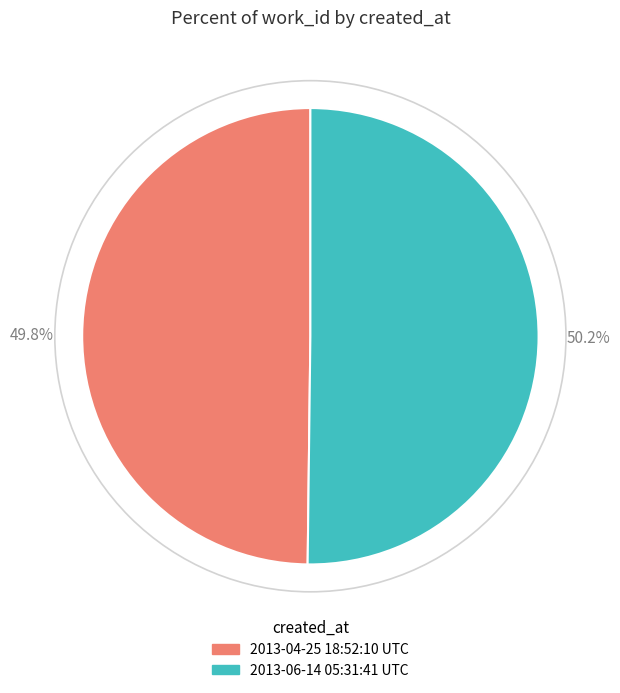

Count the number of slices in the pie.

2